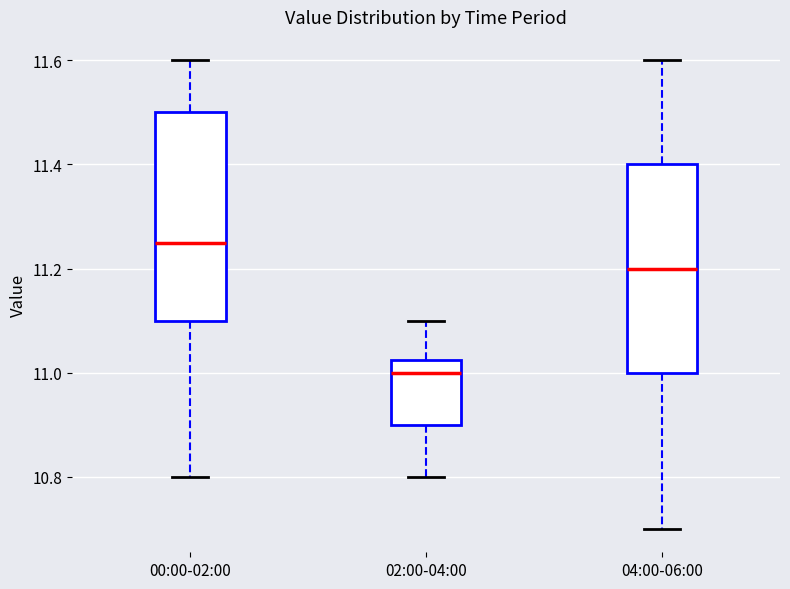

Which box's median line is the lowest?

02:00-04:00